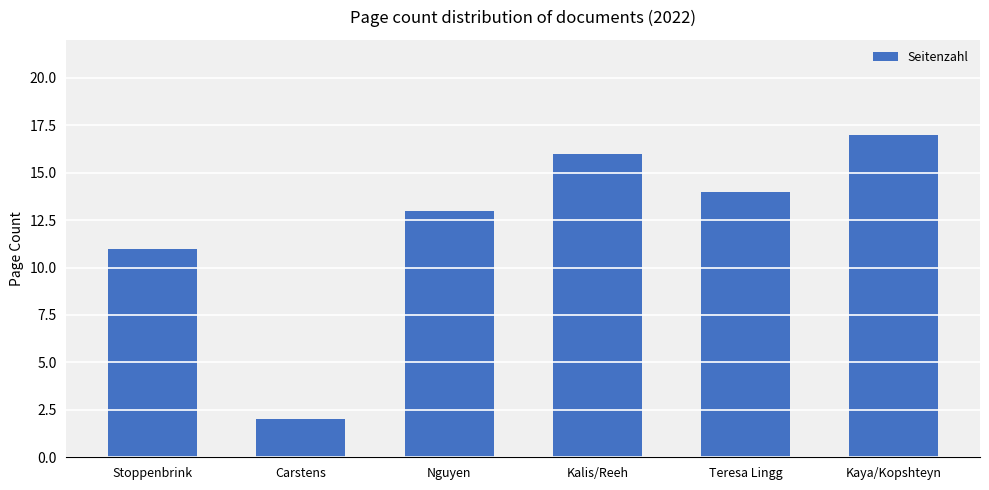

What is the difference between the values at Stoppenbrink and Kaya/Kopshteyn?

6